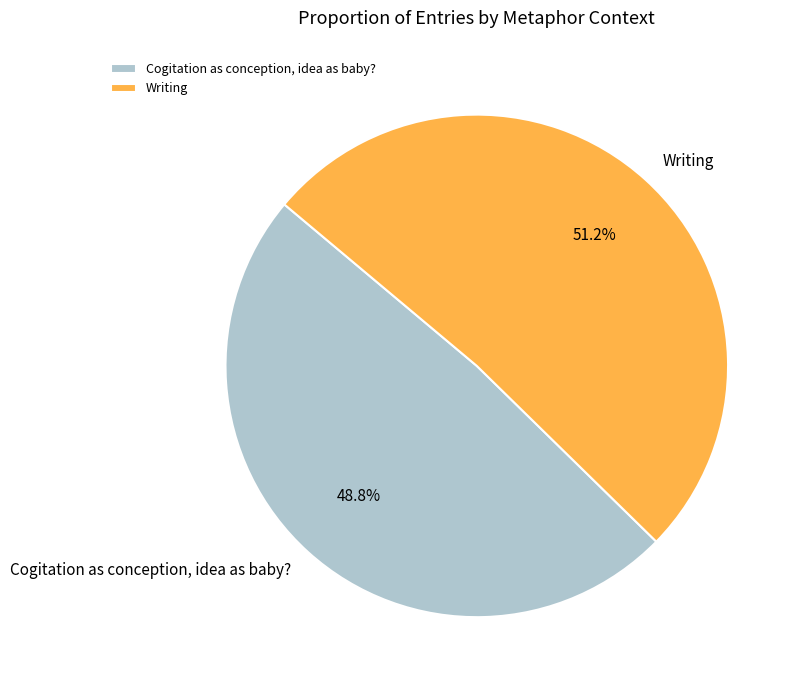

How many slices are in this pie chart?

2